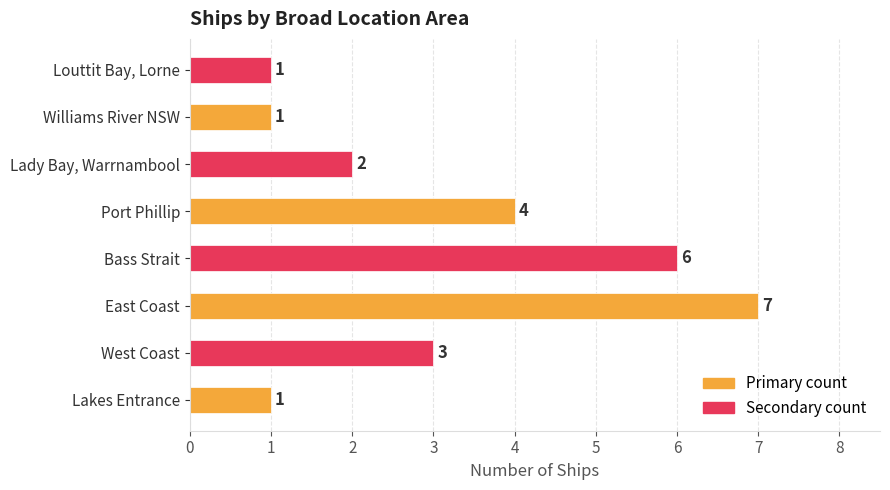

How many data points does each series have?

8